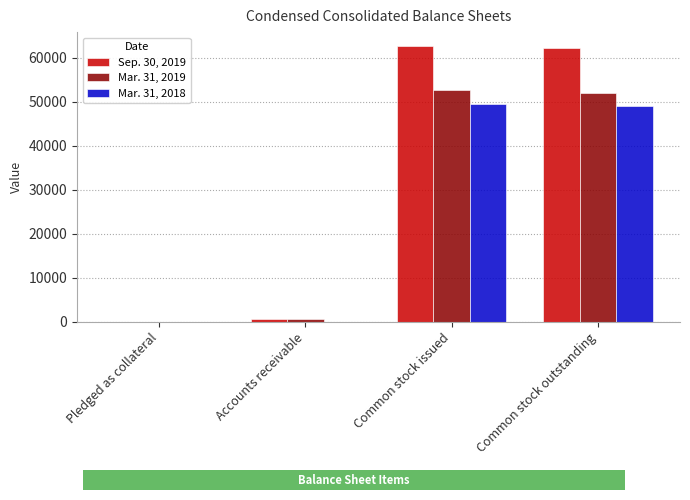

Which series has the largest total across all categories?

Sep. 30, 2019